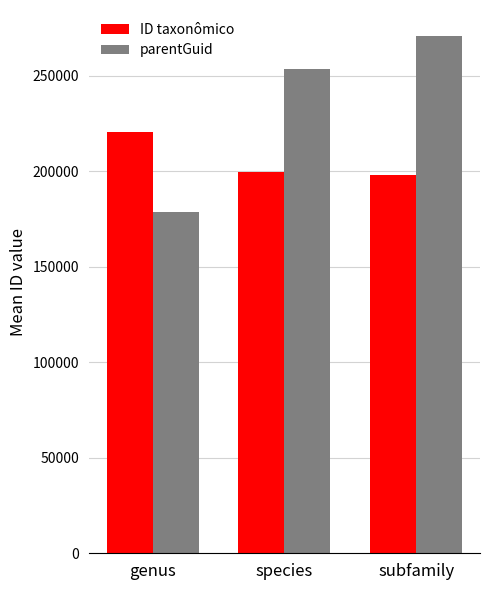

What is the label of the 2nd bar from the right?

species